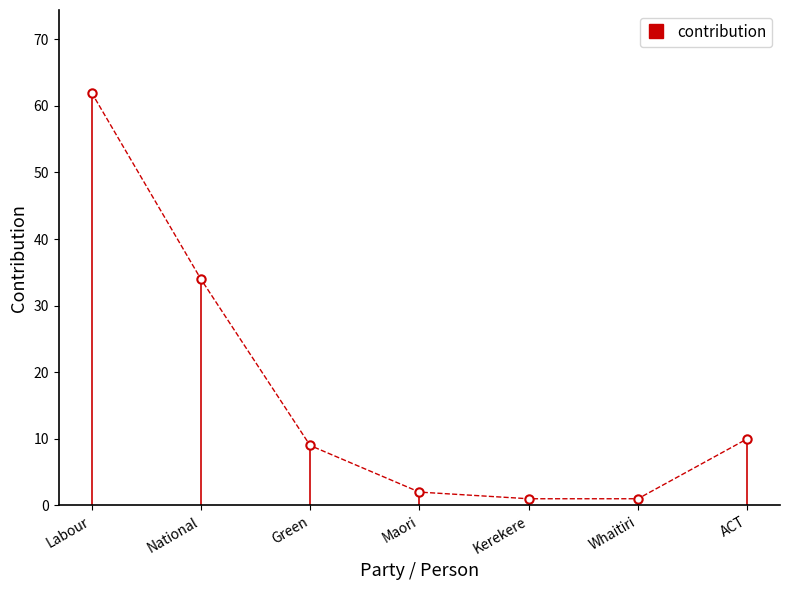

What position from the right is Whaitiri?

2